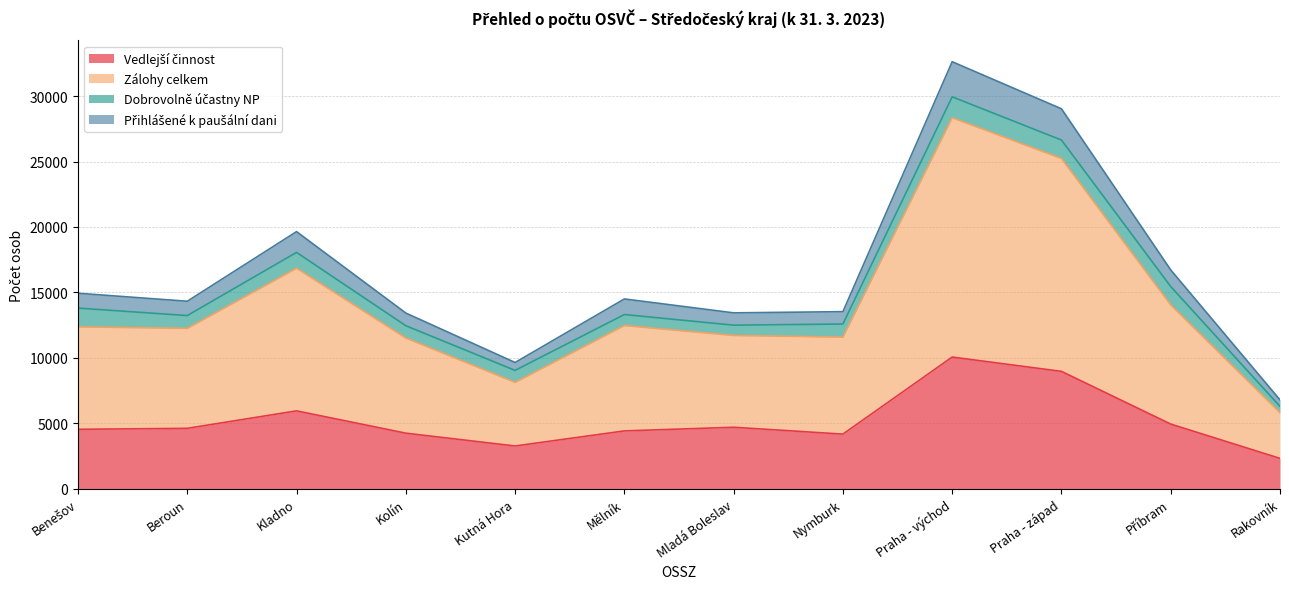

What is the spread (max minus min) of values at Benešov?

10397